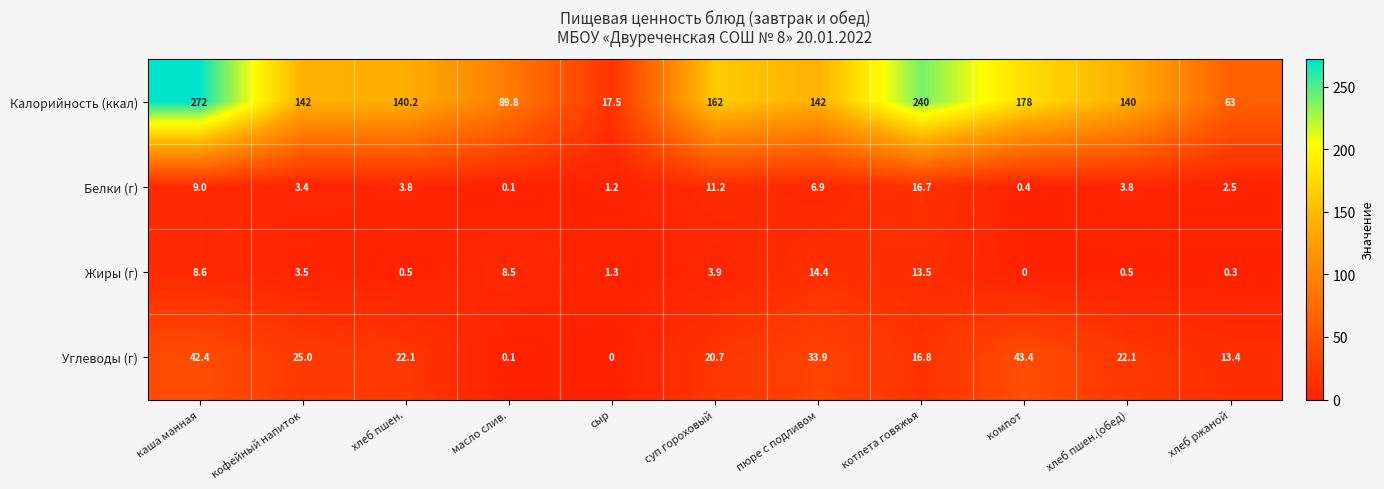

What is the maximum value for Белки (г)?

16.7